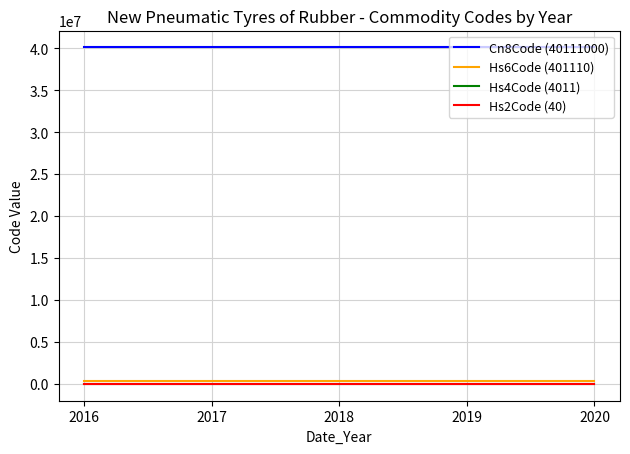

True or false: Cn8Code (40111000) and Hs6Code (401110) intersect in this chart.

False